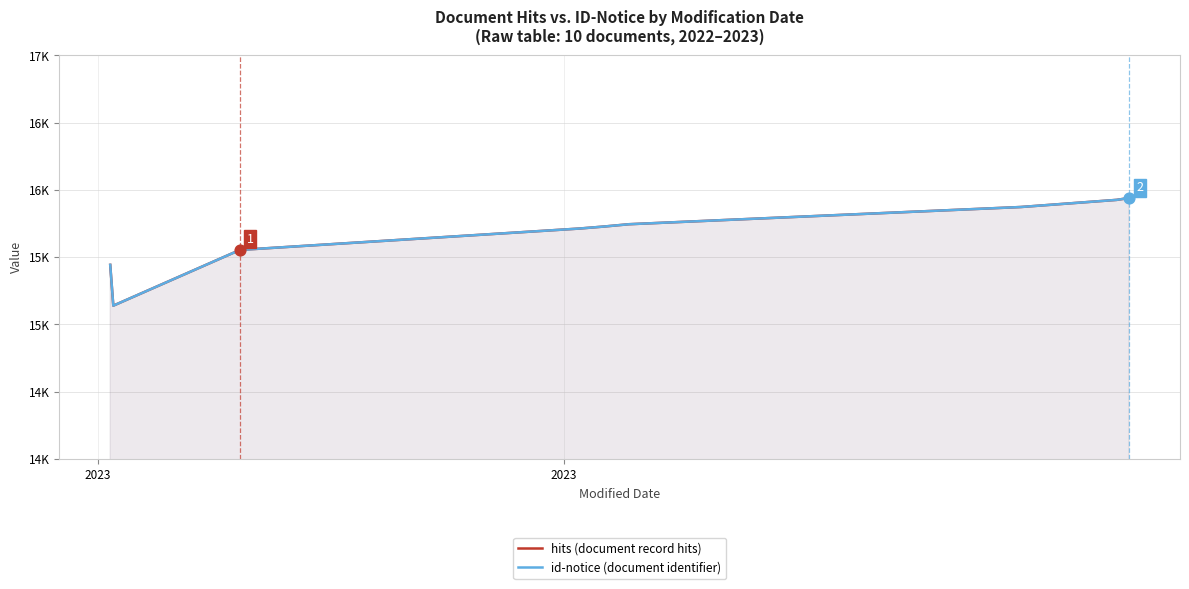

Which series has the largest total across all categories?

hits (document record hits)